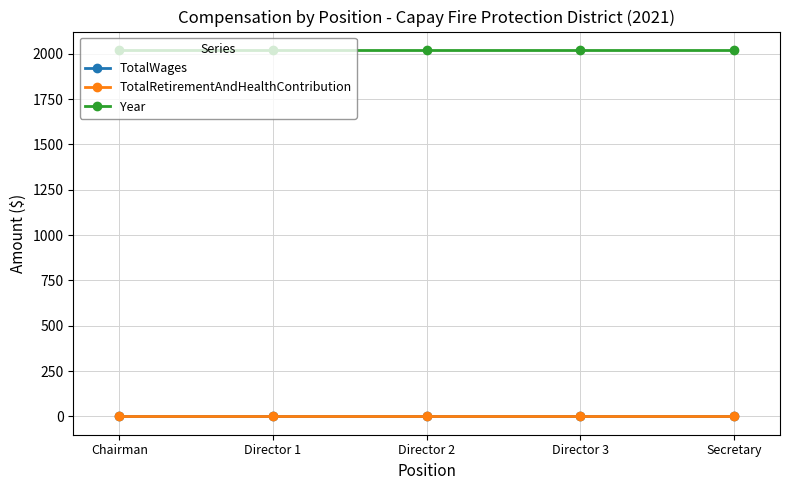

Is this an area chart (filled region under the line)?

No